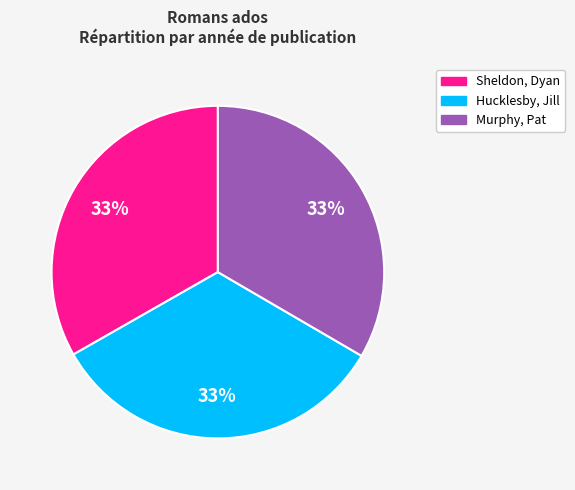

What is the ratio of the value at Sheldon, Dyan to the value at Murphy, Pat?

1.0